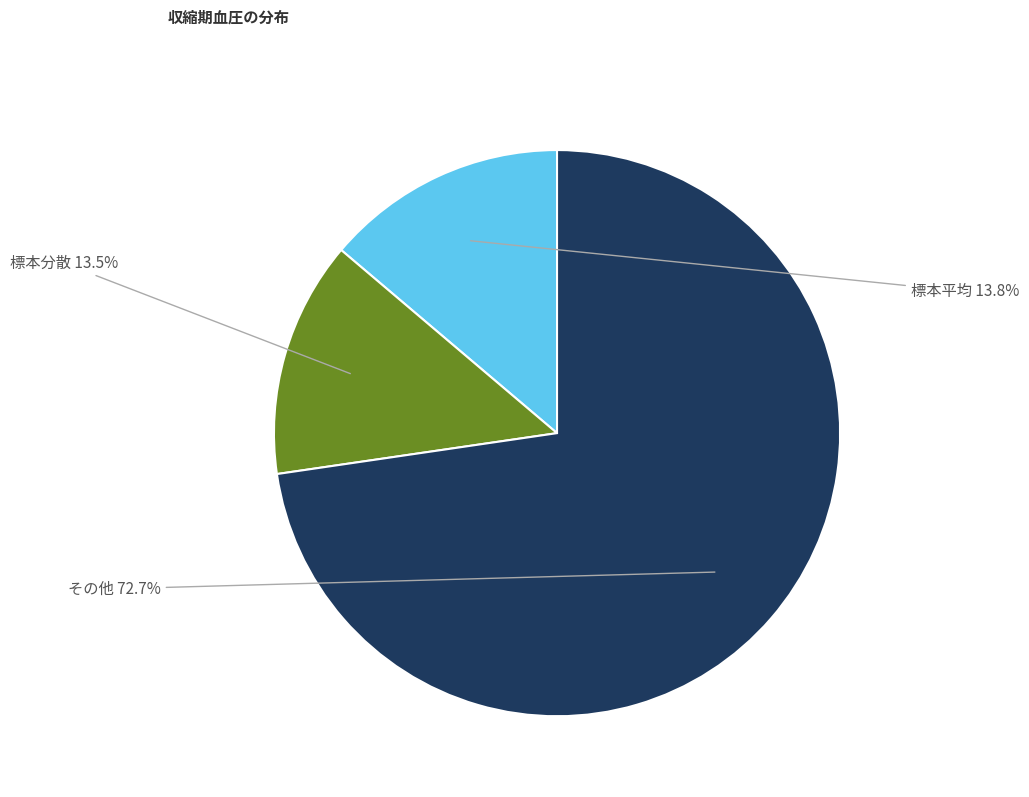

Does any single category account for the majority?

Yes